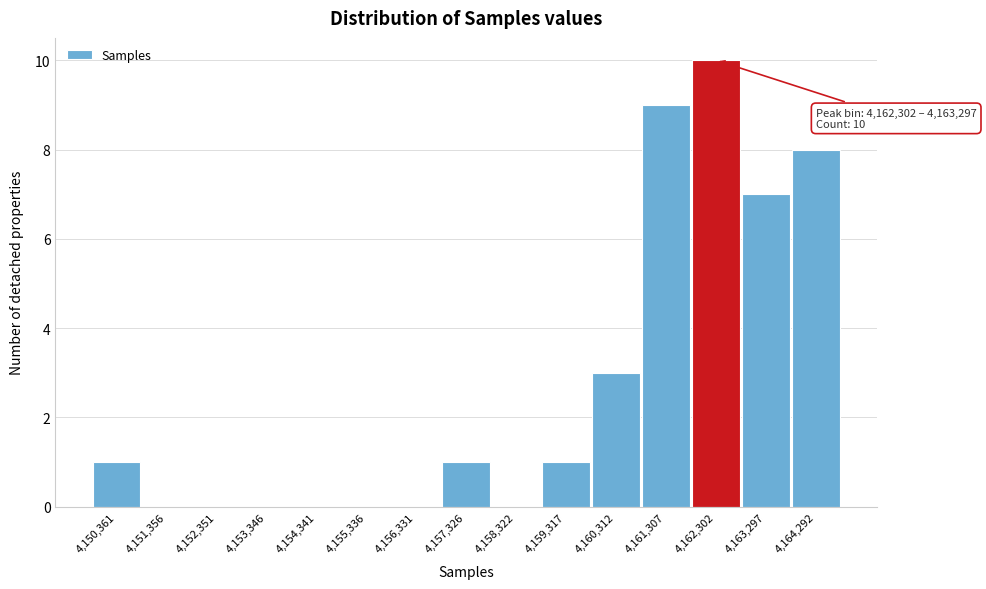

Reading right to left, what are all the values shown in this chart?

4,164,292=8	4,163,297=7	4,162,302=10	4,161,307=9	4,160,312=3	4,159,317=1	4,158,322=0	4,157,326=1	4,156,331=0	4,155,336=0	4,154,341=0	4,153,346=0	4,152,351=0	4,151,356=0	4,150,361=1